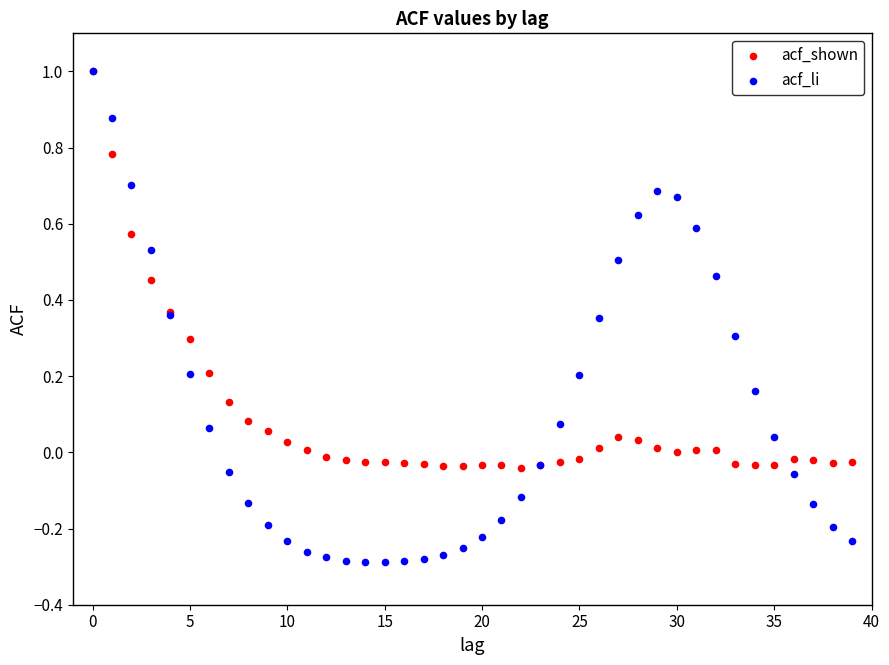

What are all the series names shown in the legend?

acf_shown, acf_li